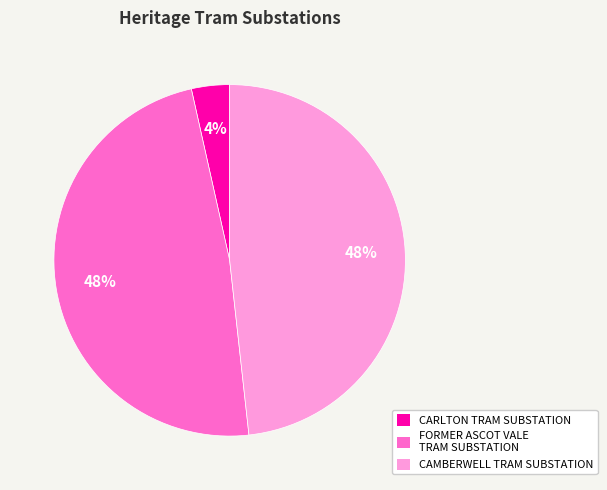

To the nearest percent, what portion does CAMBERWELL TRAM SUBSTATION represent?

48%